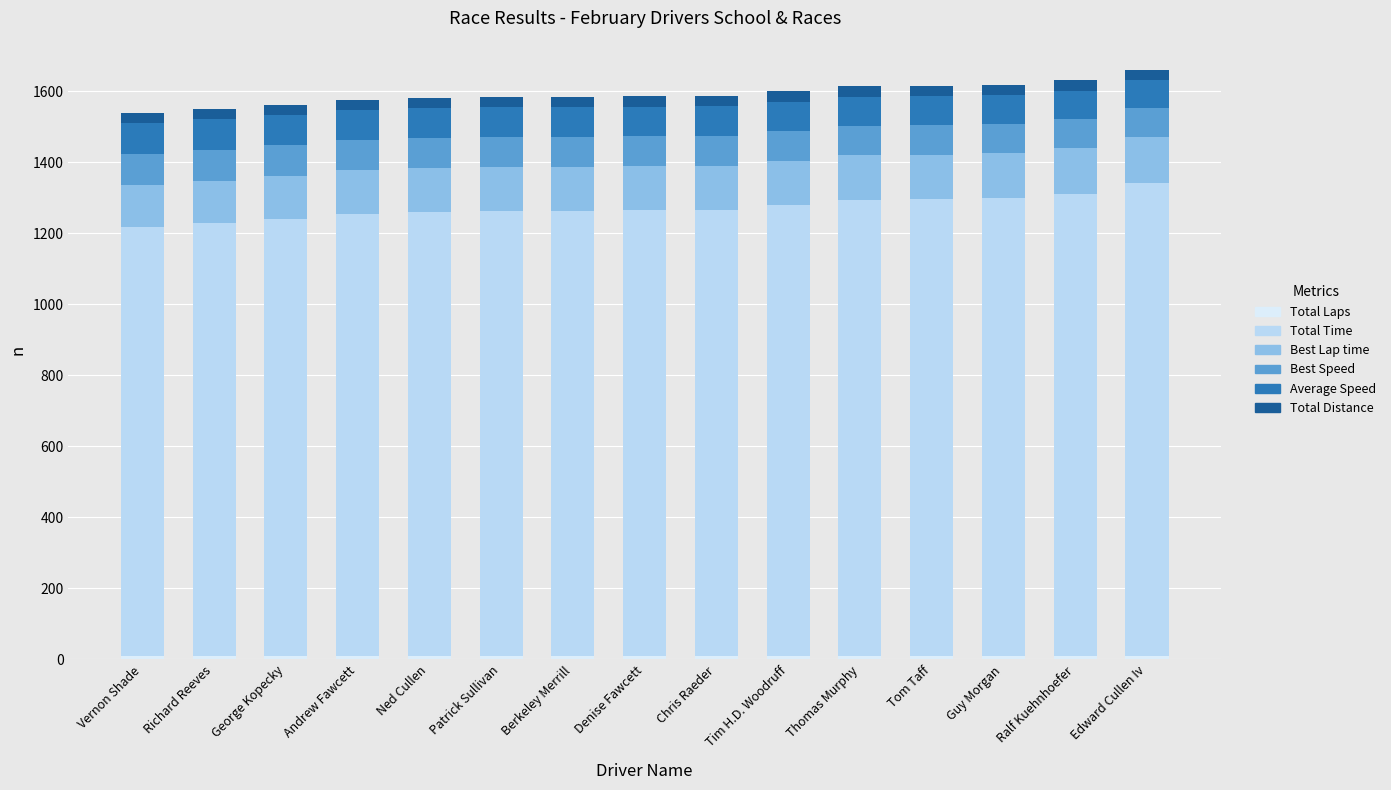

Count the number of categories in the chart.

15